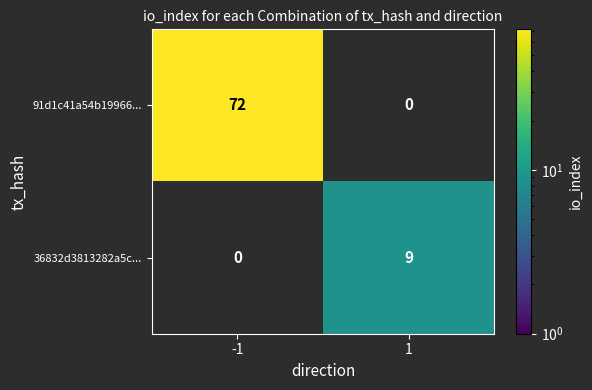

Reading left to right, transcribe all the data shown in this chart.

91d1c41a54b19966...: -1=72	1=0
36832d3813282a5c...: -1=0	1=9